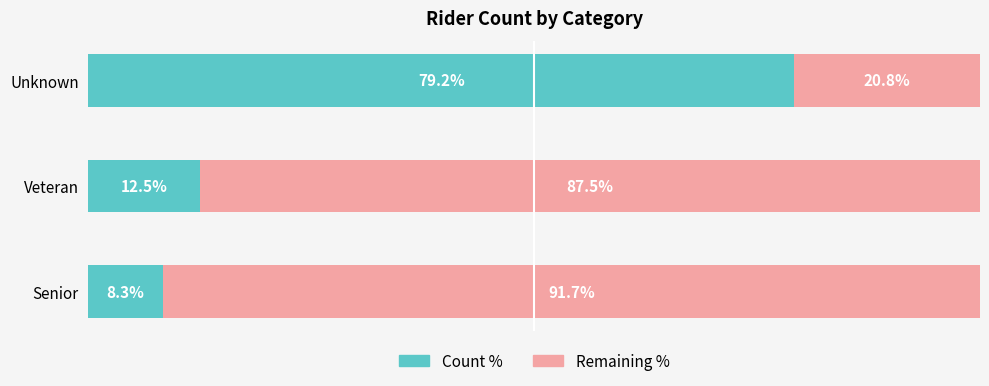

Where is Count % nearest to the value 43?

Veteran